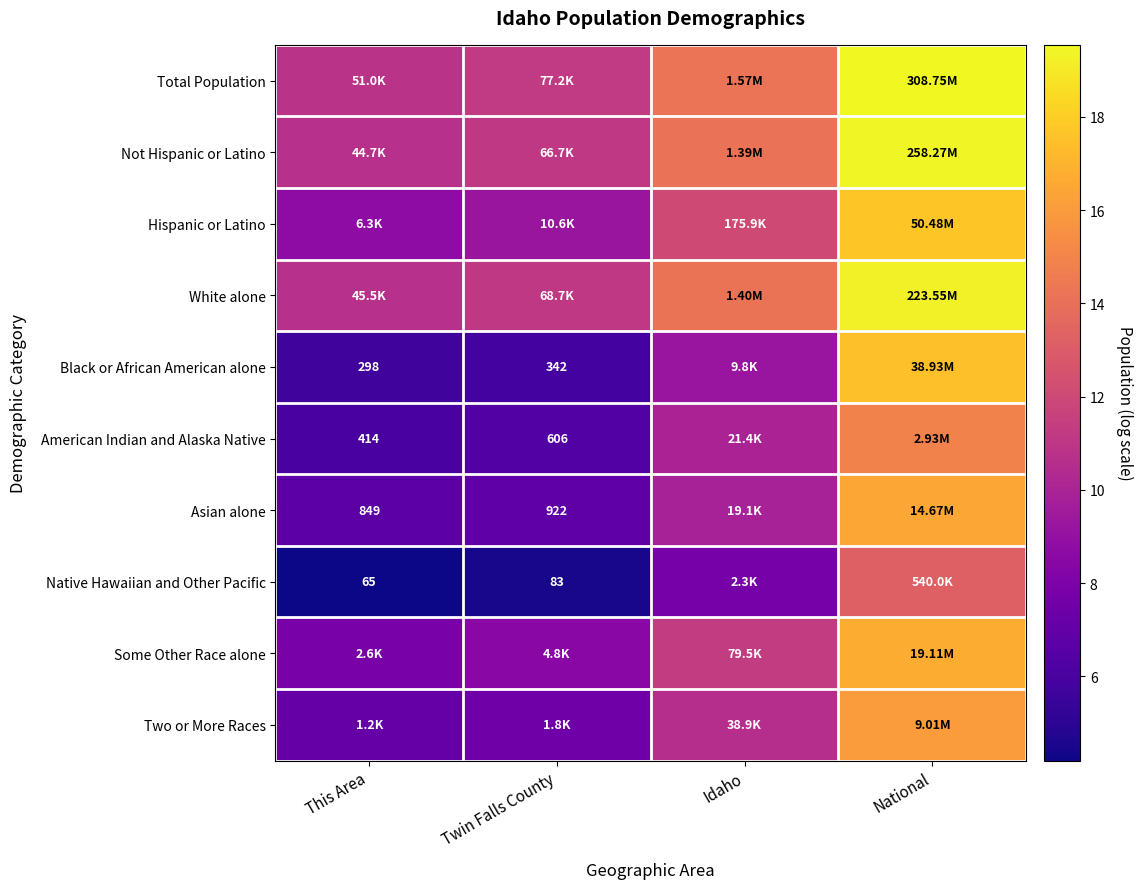

Rank the series by their maximum value, from lowest to highest.

Native Hawaiian and Other Pacific, American Indian and Alaska Native, Two or More Races, Asian alone, Some Other Race alone, Black or African American alone, Hispanic or Latino, White alone, Not Hispanic or Latino, Total Population